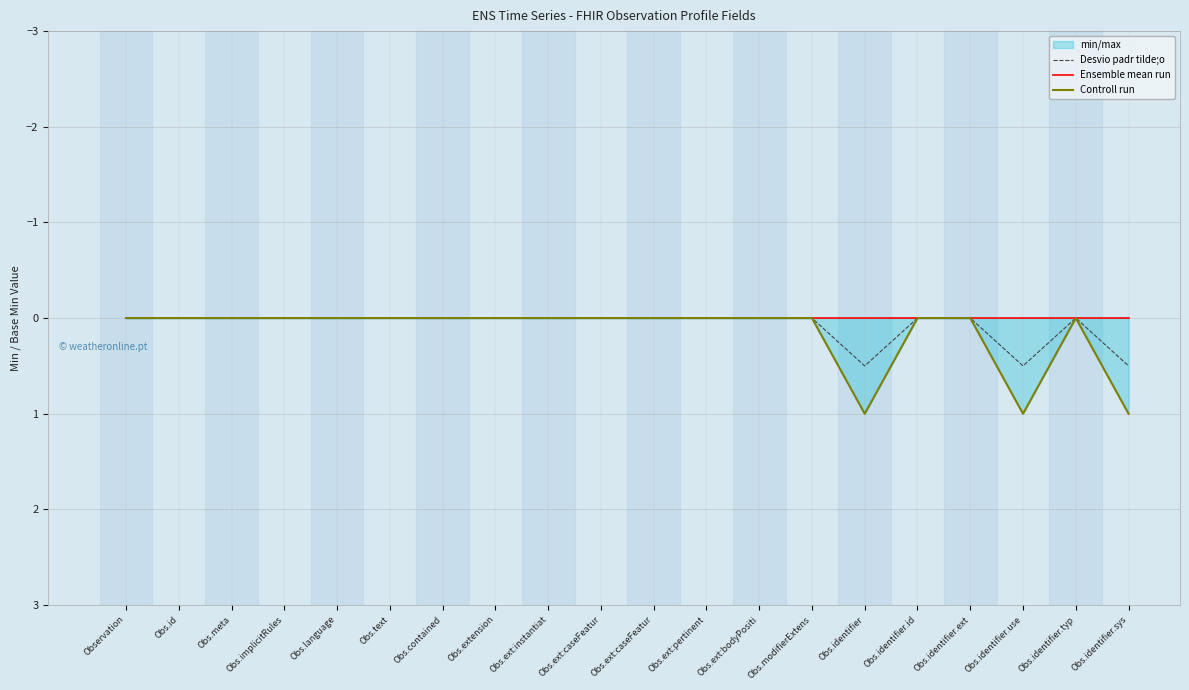

The value of Controll run at Obs.identifier is 1.0. True or false?

True